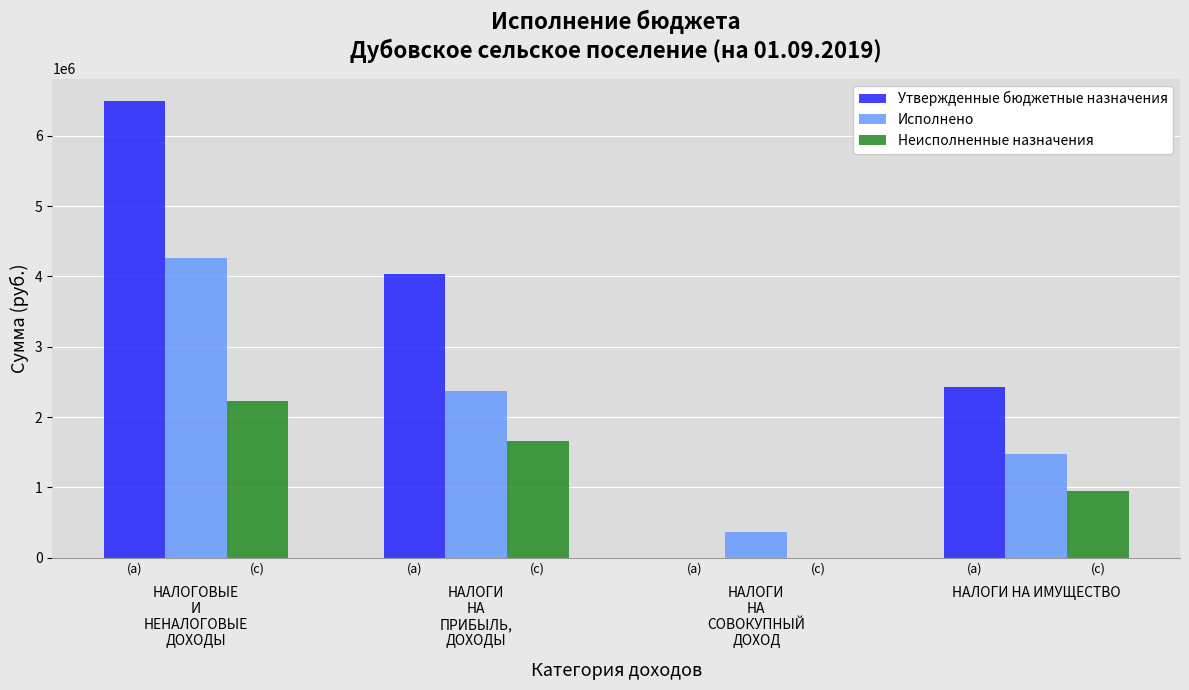

Count the number of data series in this chart.

3